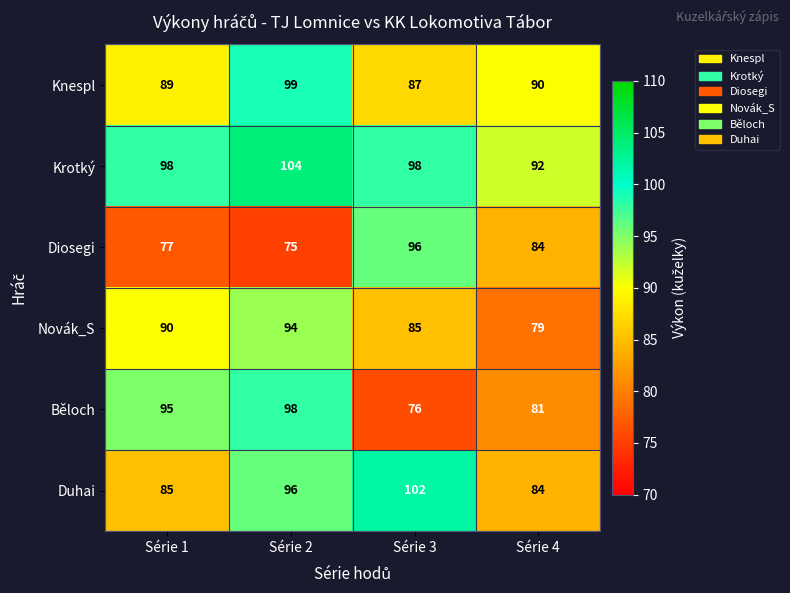

What is the difference between the maximum and minimum values in the Novák_S series?

15